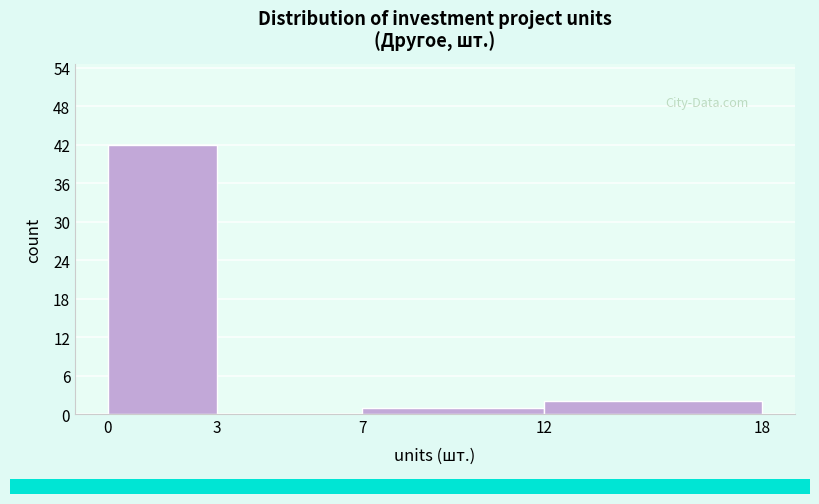

How tall is the bar that spans 7 to 12 on the x-axis? The values are not printed on the chart, so give them approximately, as read against the axis.

1